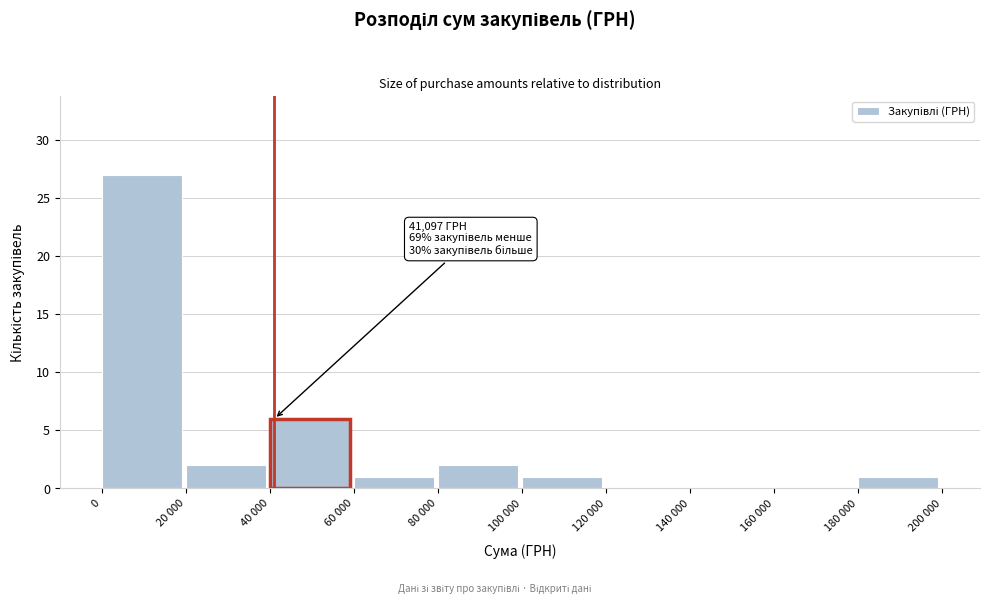

Reading left to right, list all the values displayed in this chart.

0=27	20 000=2	40 000=6	60 000=1	80 000=2	100 000=1	120 000=0	140 000=0	160 000=0	180 000=1